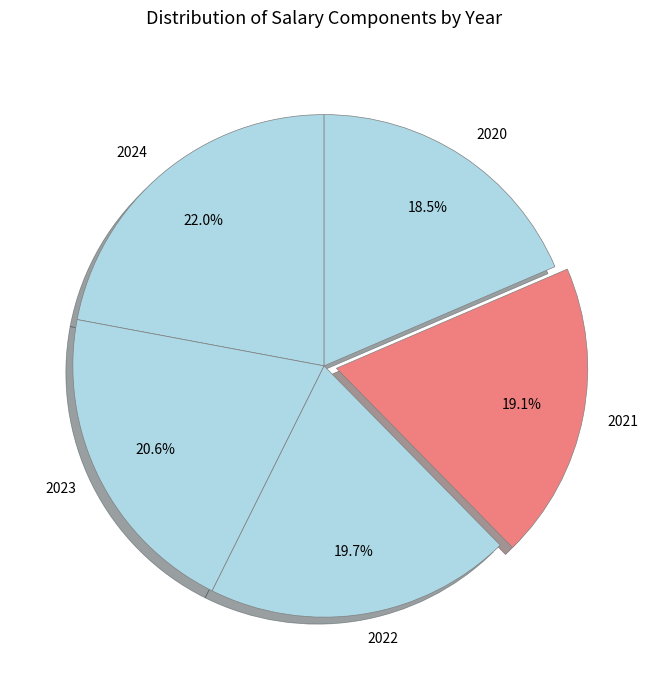

Does 2022 represent more than half of the total?

No